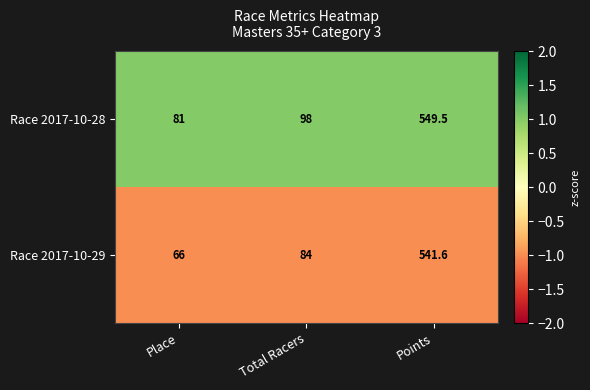

Reading left to right, what are all the values shown in this chart?

Race 2017-10-28: Place=81.0	Total Racers=98.0	Points=549.5
Race 2017-10-29: Place=66.0	Total Racers=84.0	Points=541.6